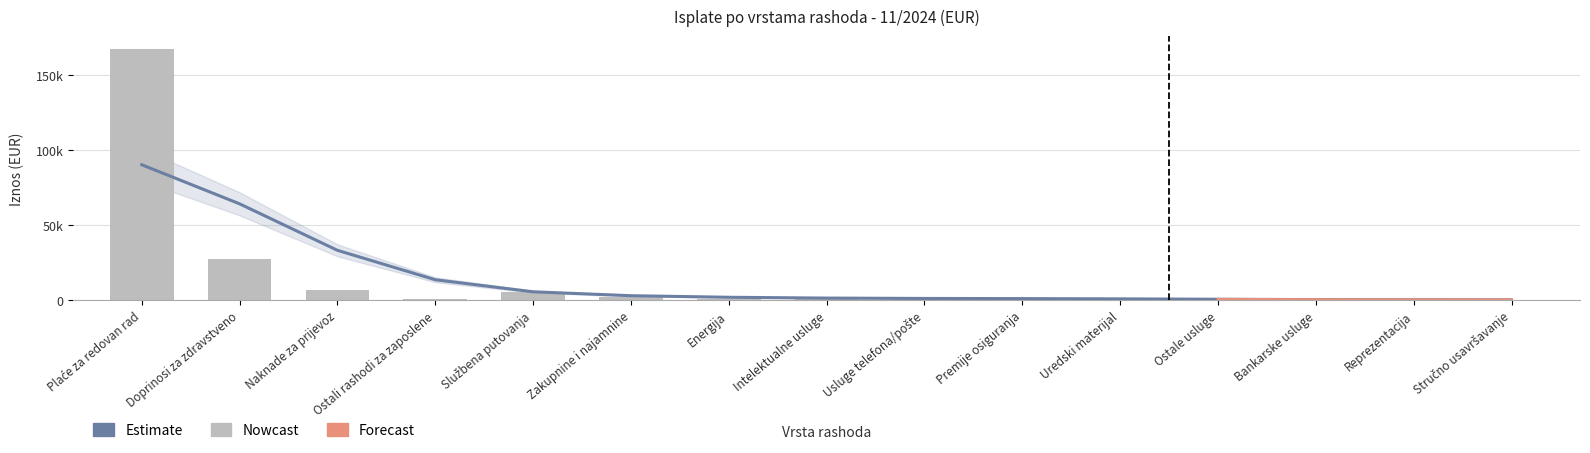

The value at Ostale usluge is 282.0. True or false?

False